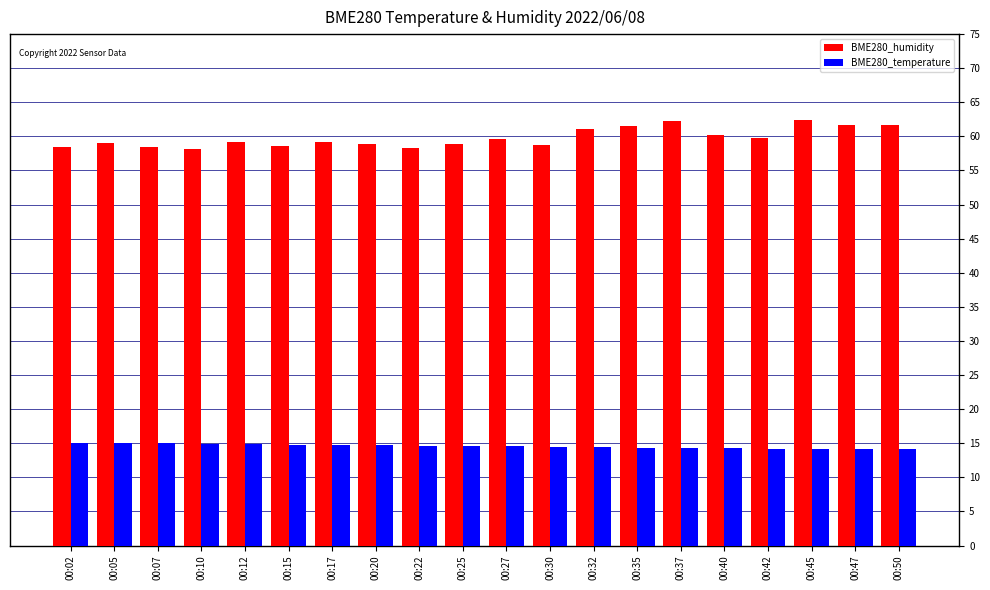

Which series has the largest range (max minus min)?

BME280_humidity